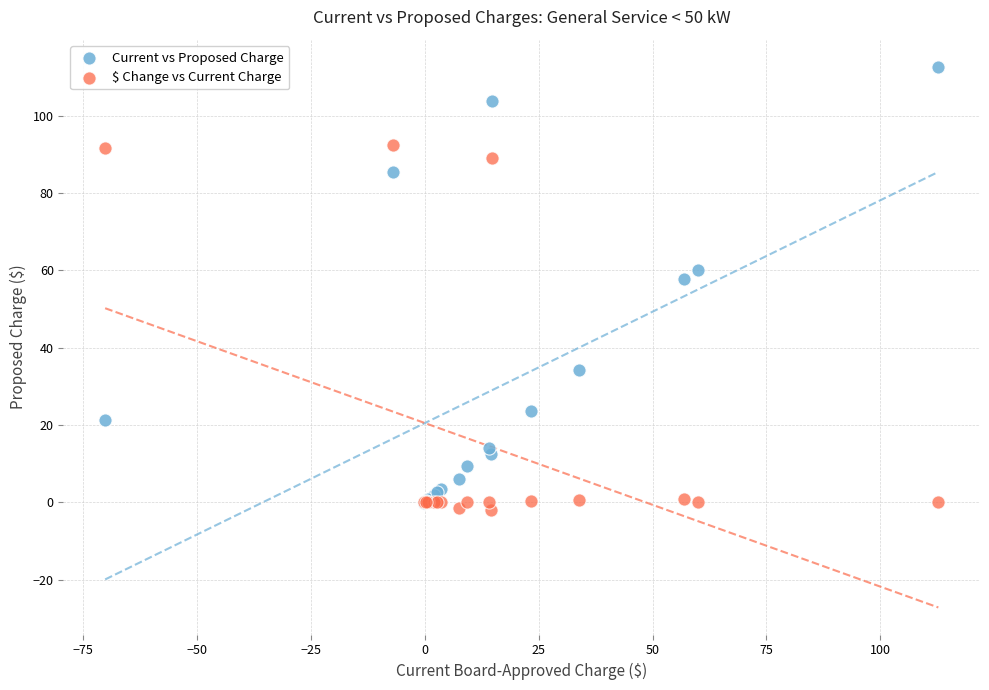

Across all series, what Y value is closest to 55?

57.8